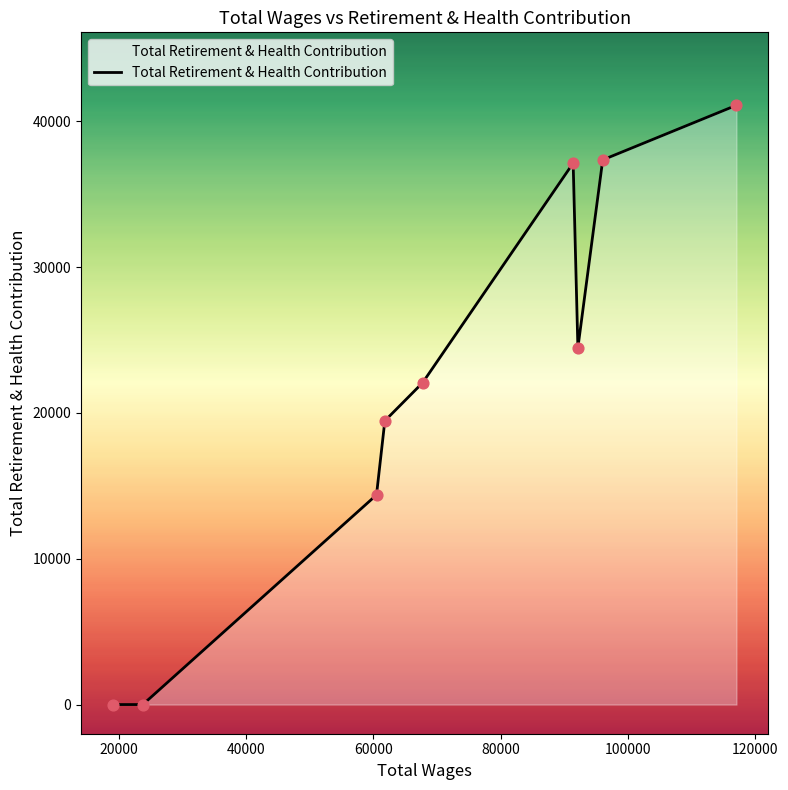

What is the greatest value displayed?

41097